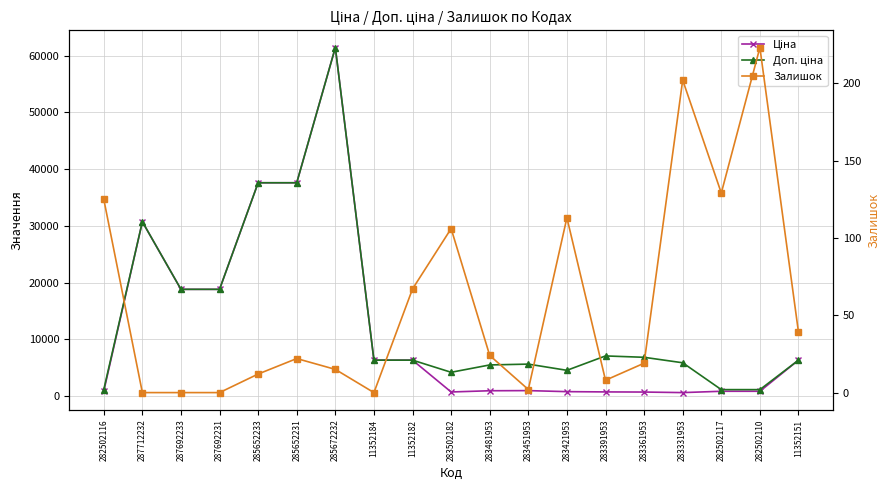

What is the value of the Залишок point at the 10th from the left?

106.0